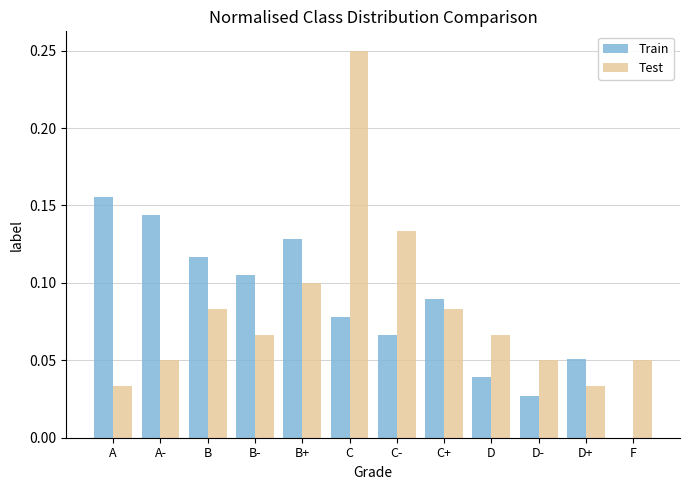

True or false: Test has a value of 0.0 at A-.

True